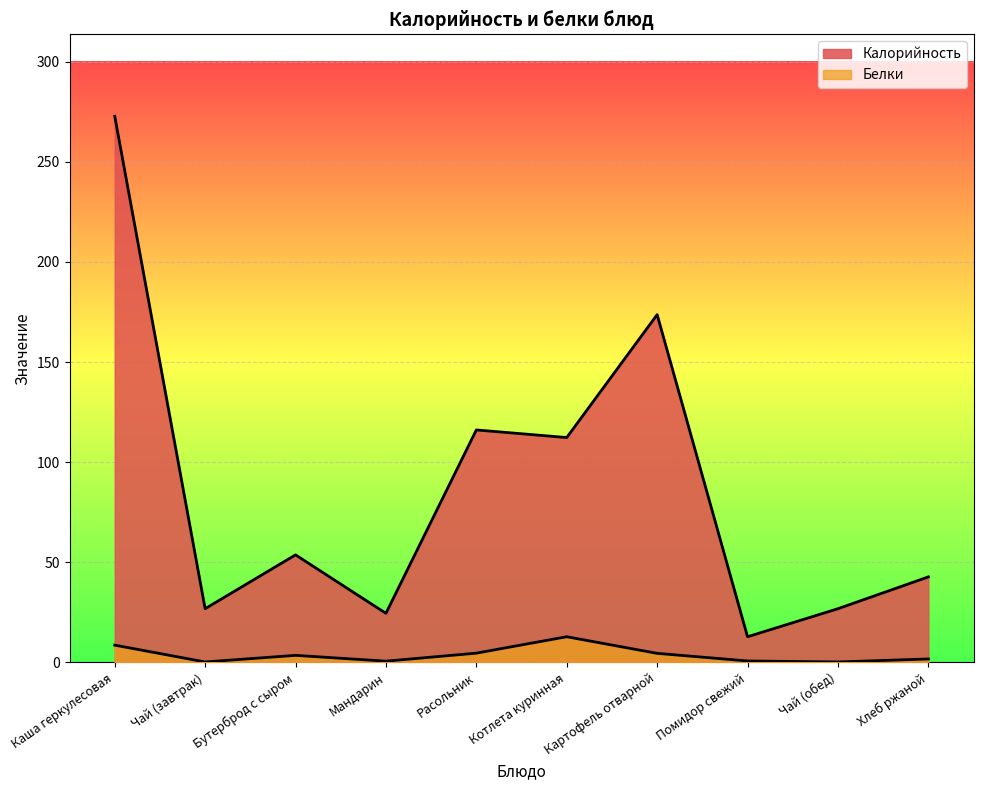

List the labels in order of Калорийность value, smallest first.

Помидор свежий, Мандарин, Чай (завтрак), Чай (обед), Хлеб ржаной, Бутерброд с сыром, Котлета куринная, Расольник, Картофель отварной, Каша геркулесовая